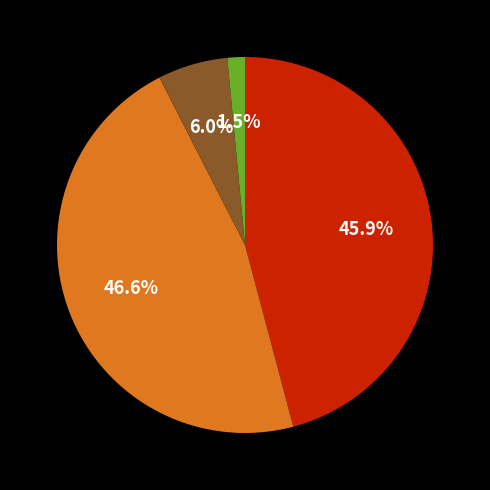

Does any single category account for the majority?

No